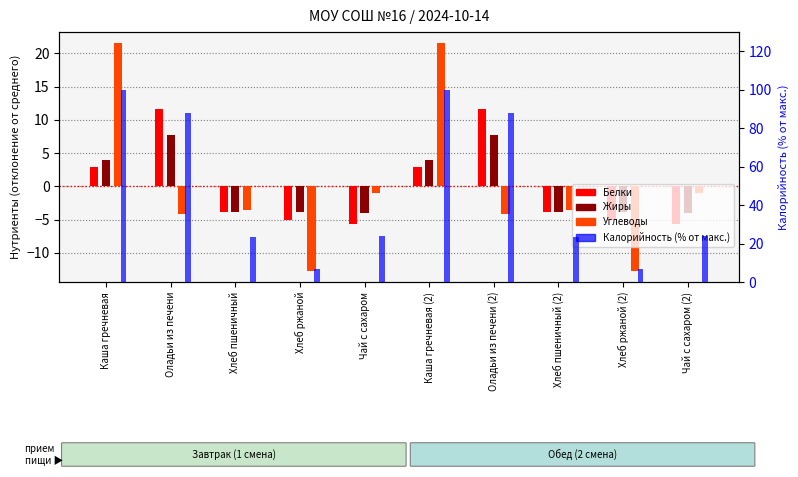

What is the label of the 9th bar from the left?

Хлеб ржаной (2)